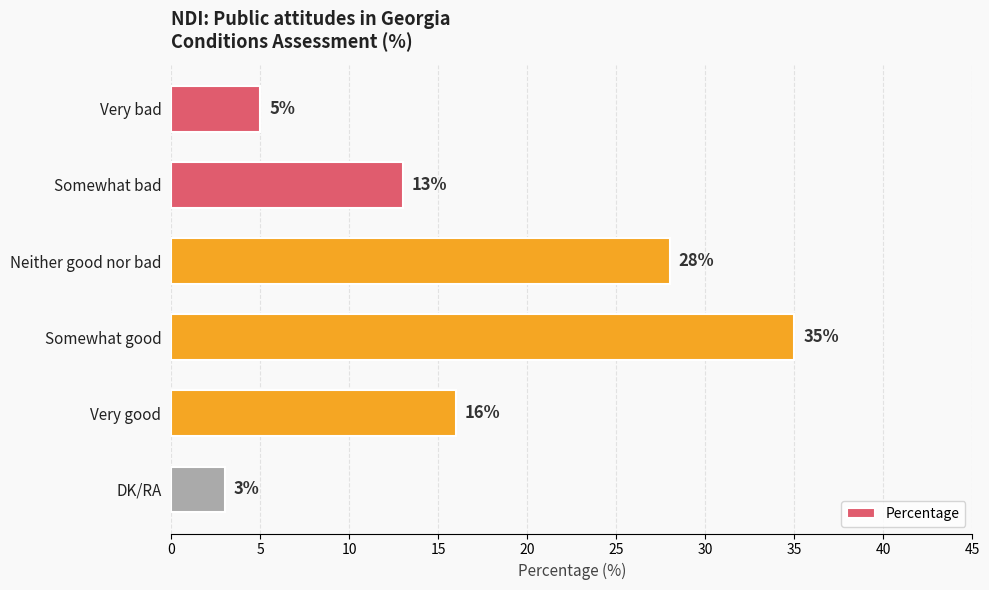

What is the ratio of the value at Somewhat good to the value at Somewhat bad?

2.7